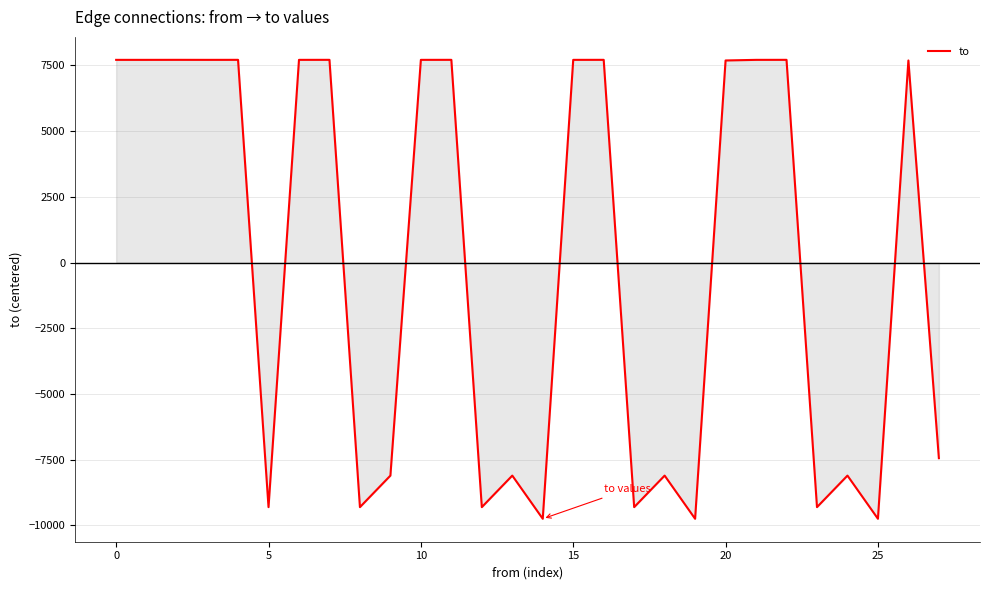

What is the difference between the maximum and minimum values?

17465.0